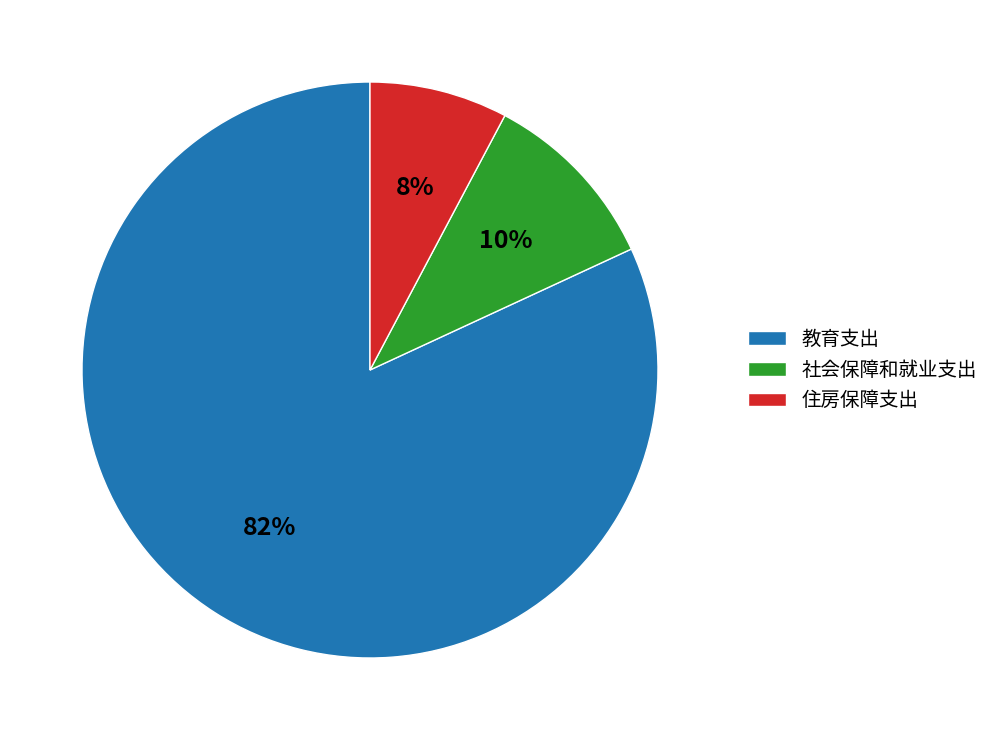

Between 住房保障支出 and 社会保障和就业支出, which is larger?

社会保障和就业支出